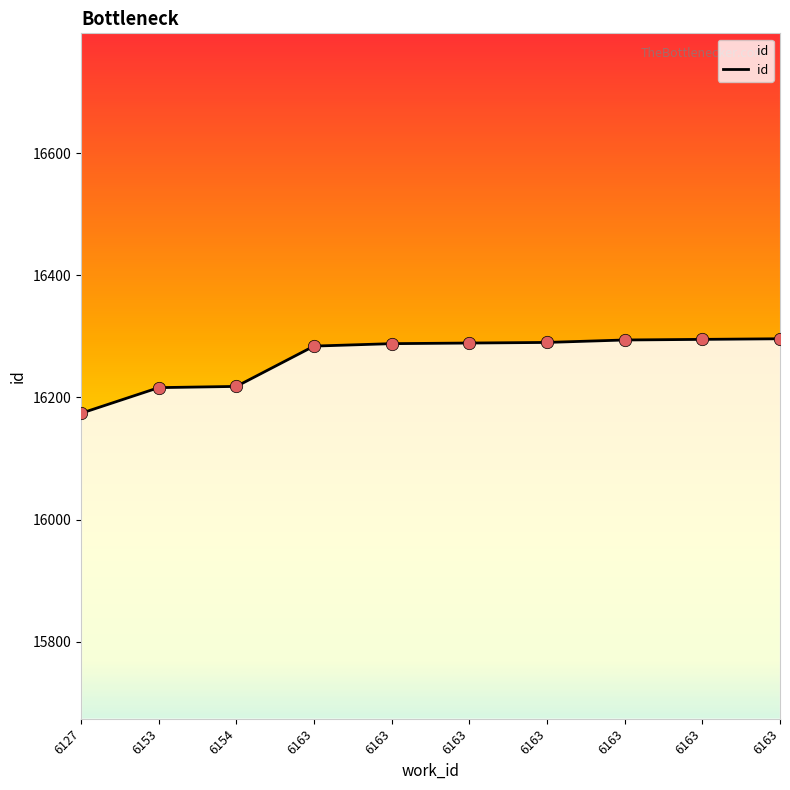

Approximately how many times larger is the value at 6163 compared to 6127?

1.0